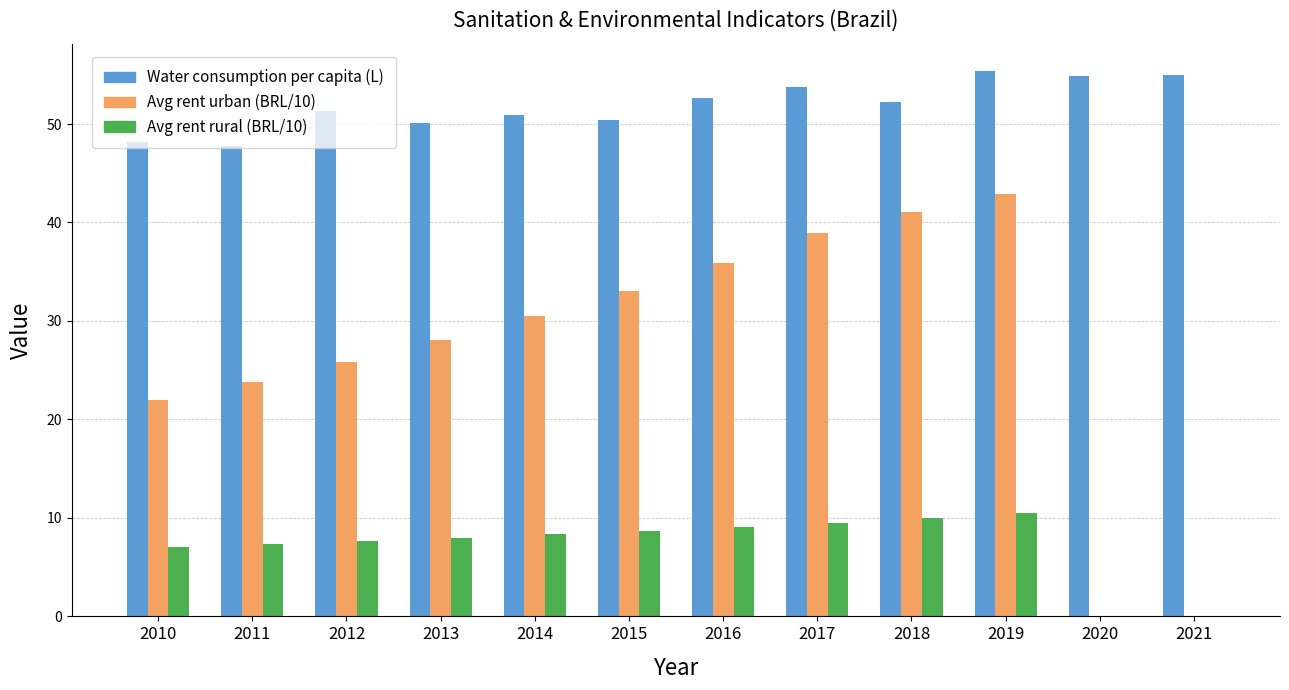

At which label is Avg rent urban (BRL/10) closest to 21?

2010